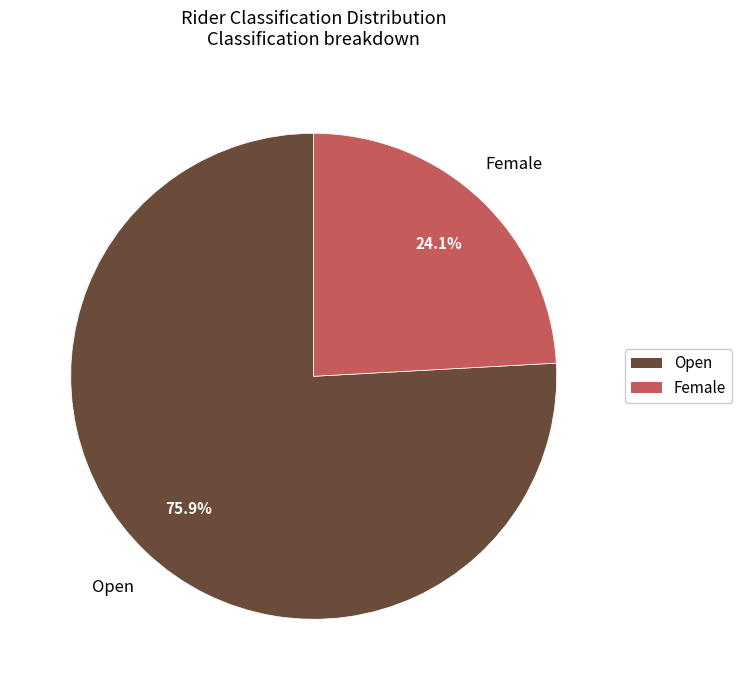

True or false: Open accounts for 82% of the total.

False